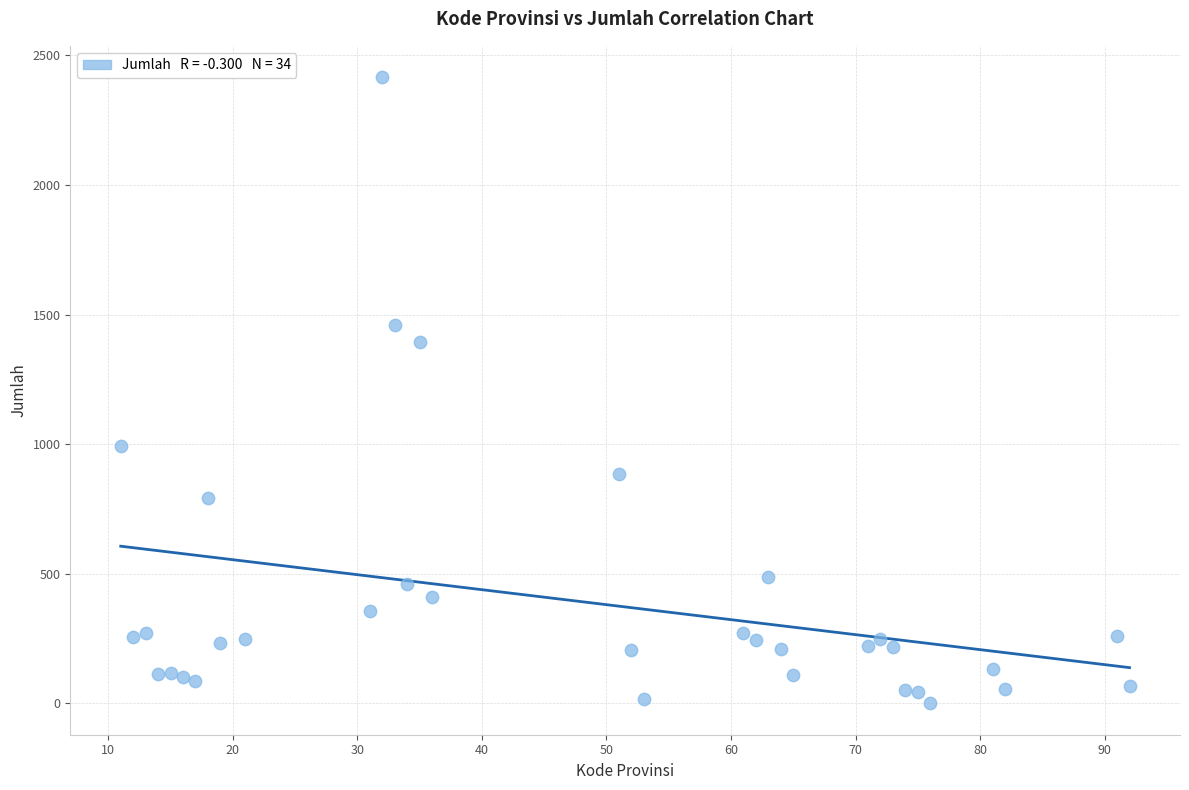

What is the range of Y values (max minus min)?

2416